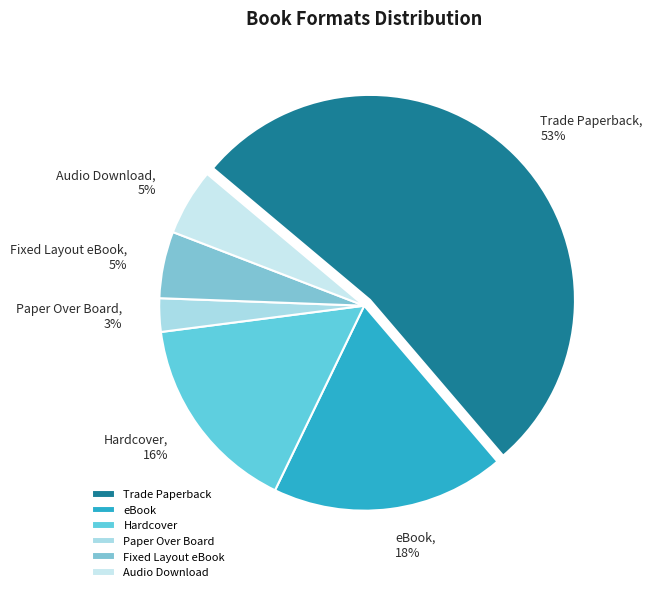

Count the number of slices in the pie.

6